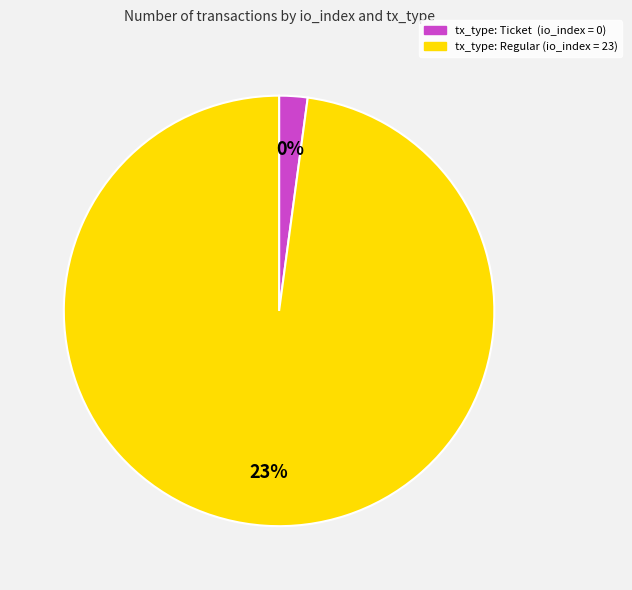

How many slices are in this pie chart?

2